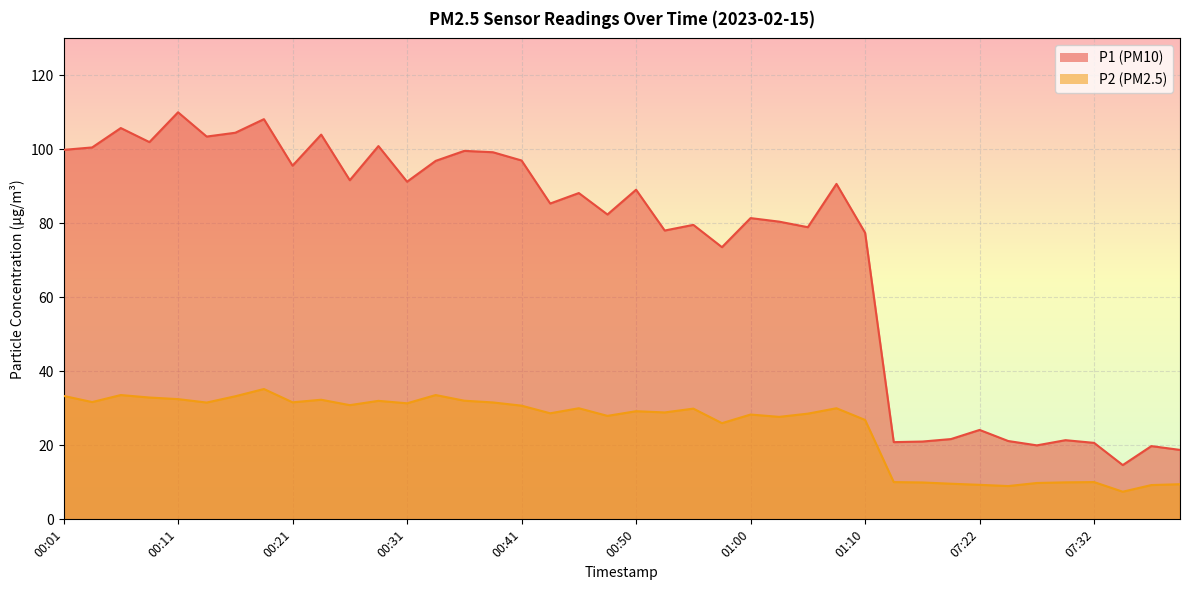

Which series has the widest spread of values?

P1